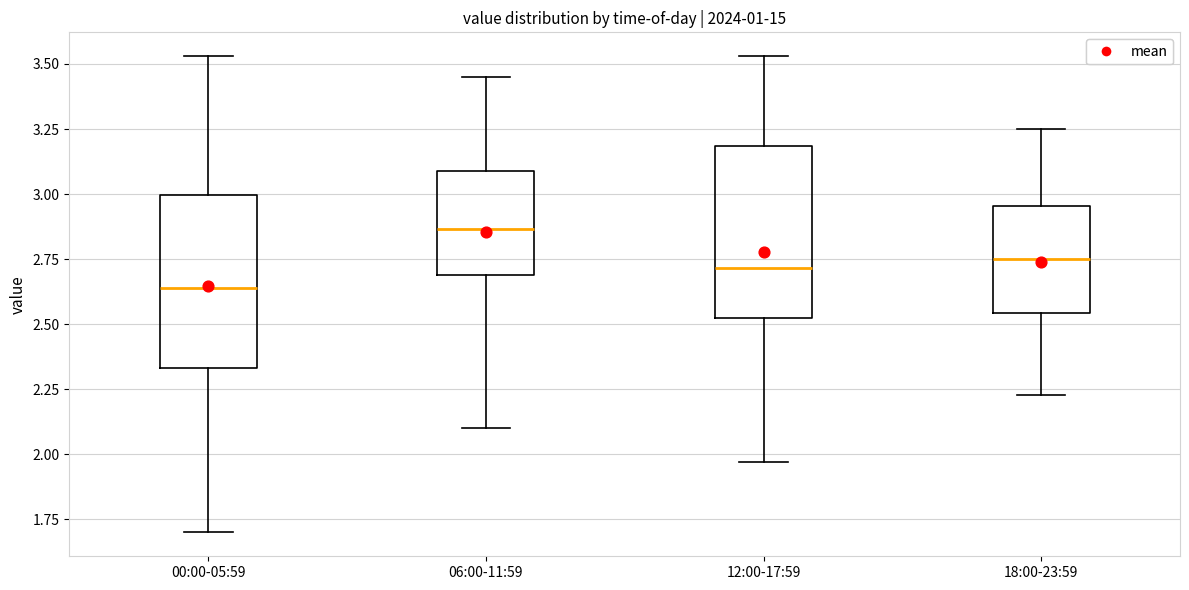

Which box's median line is the lowest?

00:00-05:59